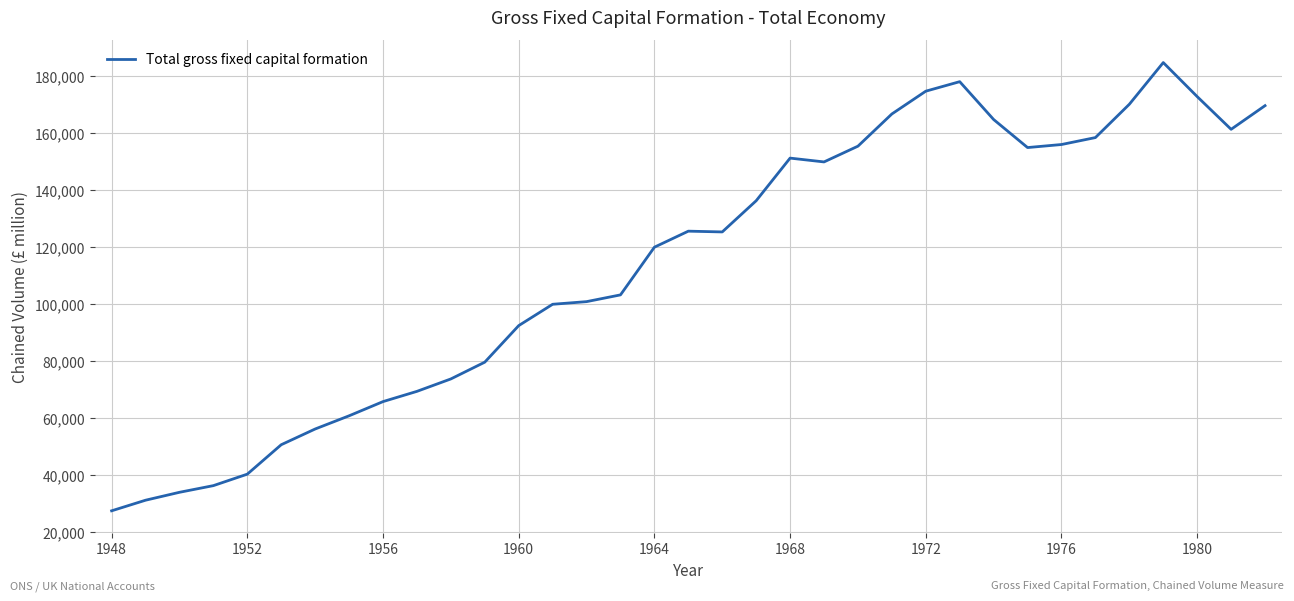

What is the smallest value displayed?

27557